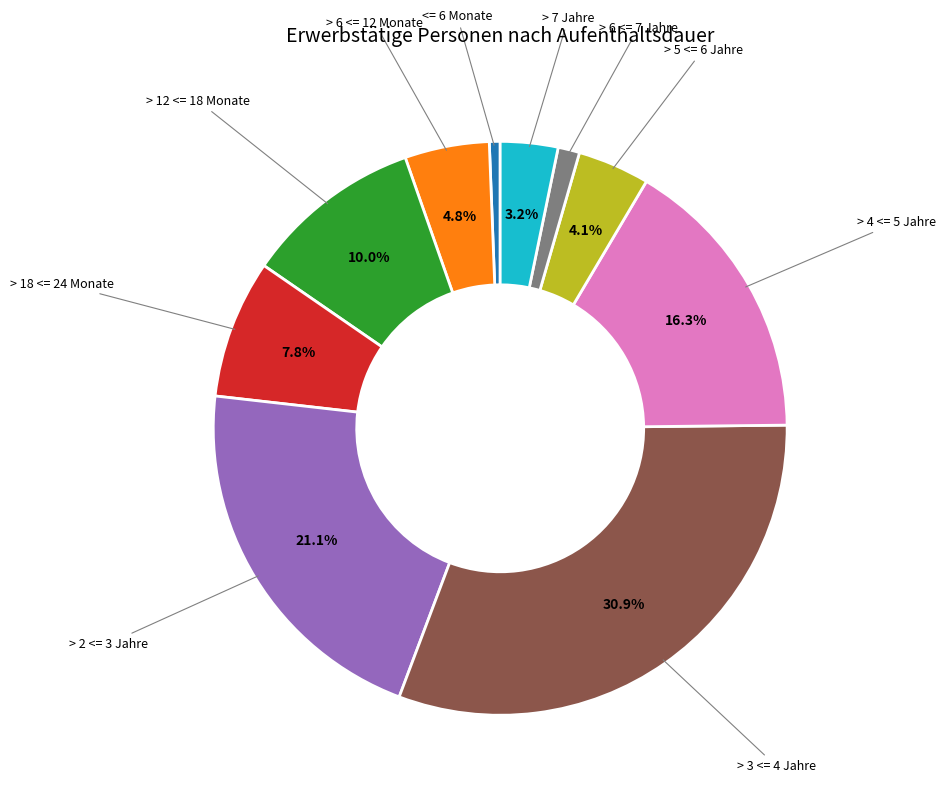

Does any single category account for the majority?

No